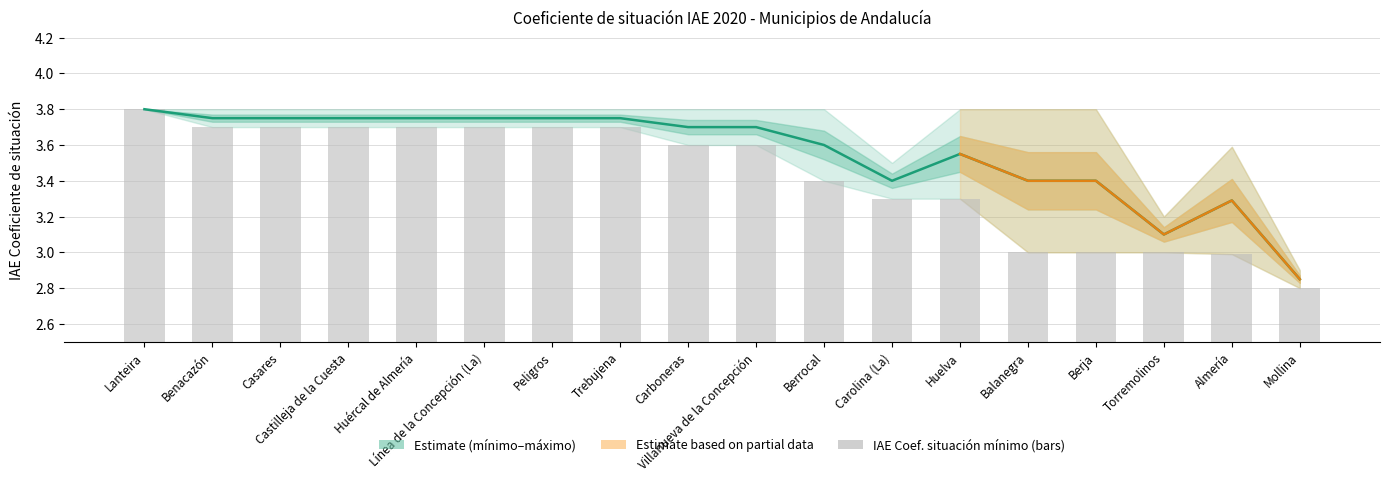

Is it true that IAE Coeficiente situación mínimo equals 0.3 at Berja?

False